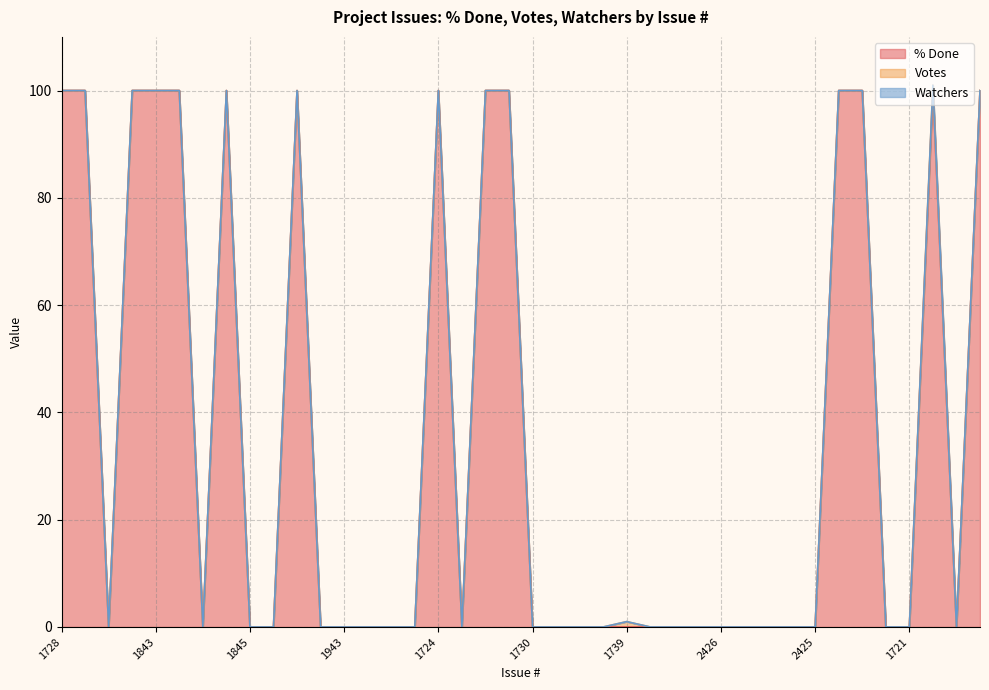

Rank the series by their maximum value, from lowest to highest.

Watchers, Votes, % Done